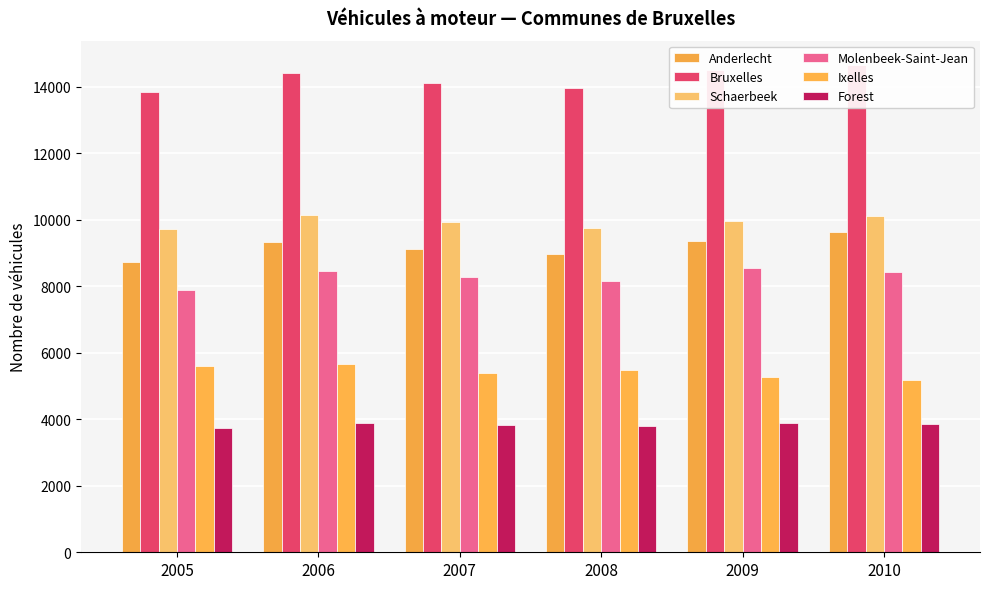

The Forest series shows 3728 at 2005. True or false?

True